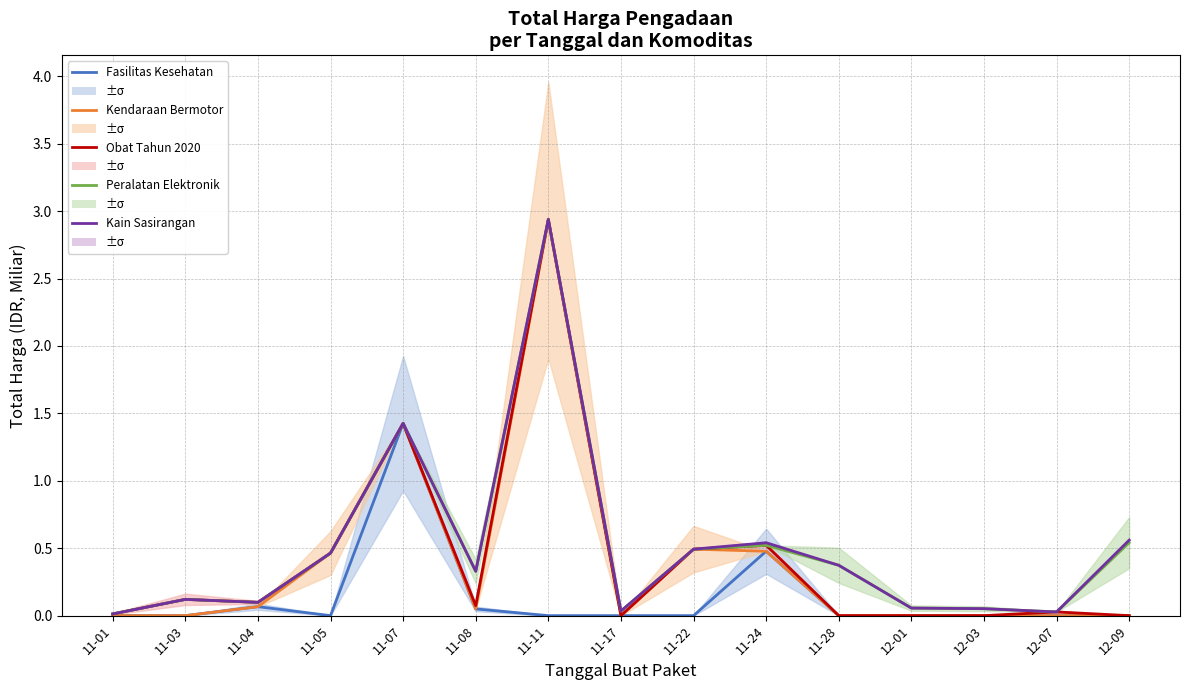

What are all the series names shown in the legend?

Fasilitas Kesehatan, Kendaraan Bermotor, Obat Tahun 2020, Peralatan Elektronik, Kain Sasirangan